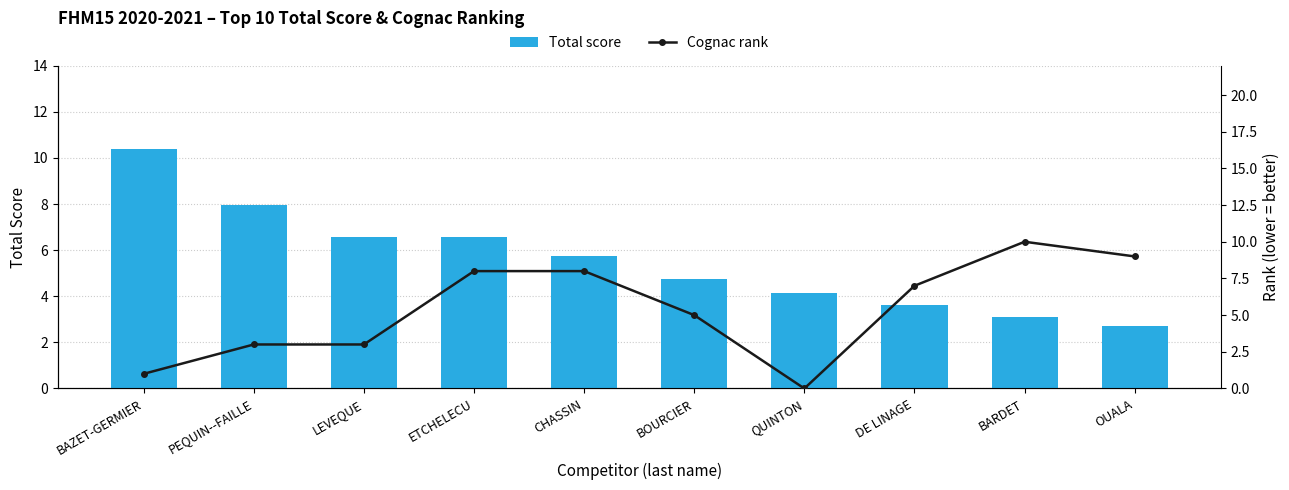

How many values in the Total score series exceed 5?

5